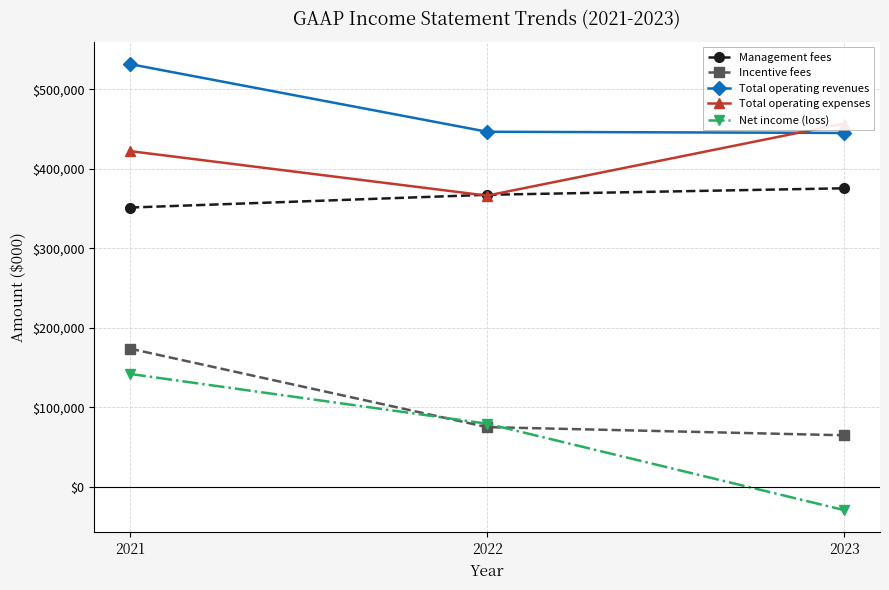

Rank the series at 2023 from lowest to highest value.

Net income (loss), Incentive fees, Management fees, Total operating revenues, Total operating expenses